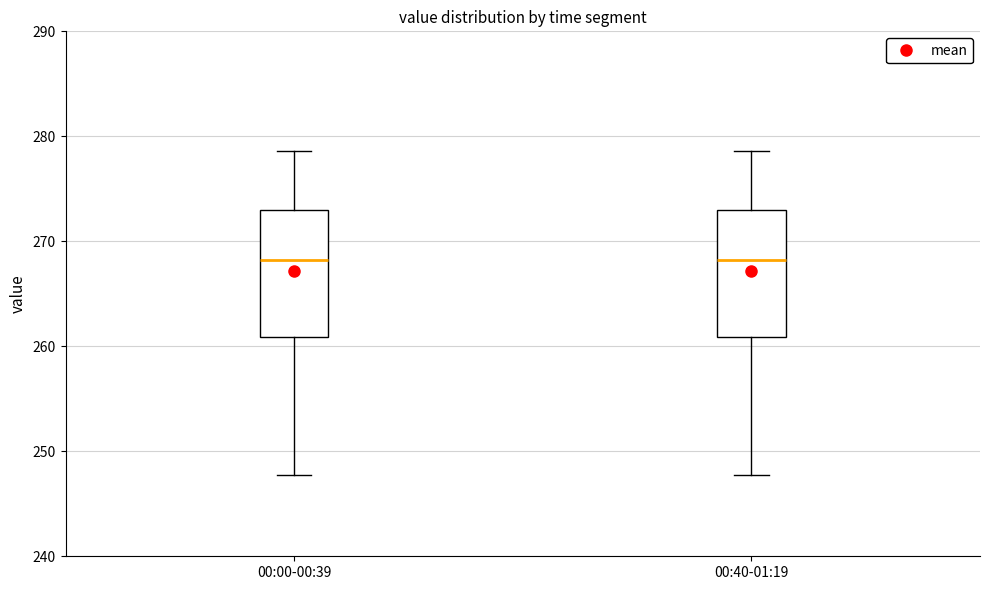

Where is the lower edge of the box for 00:00-00:39 on the y-axis? The values are not printed on the chart, so give them approximately, as read against the axis.

261